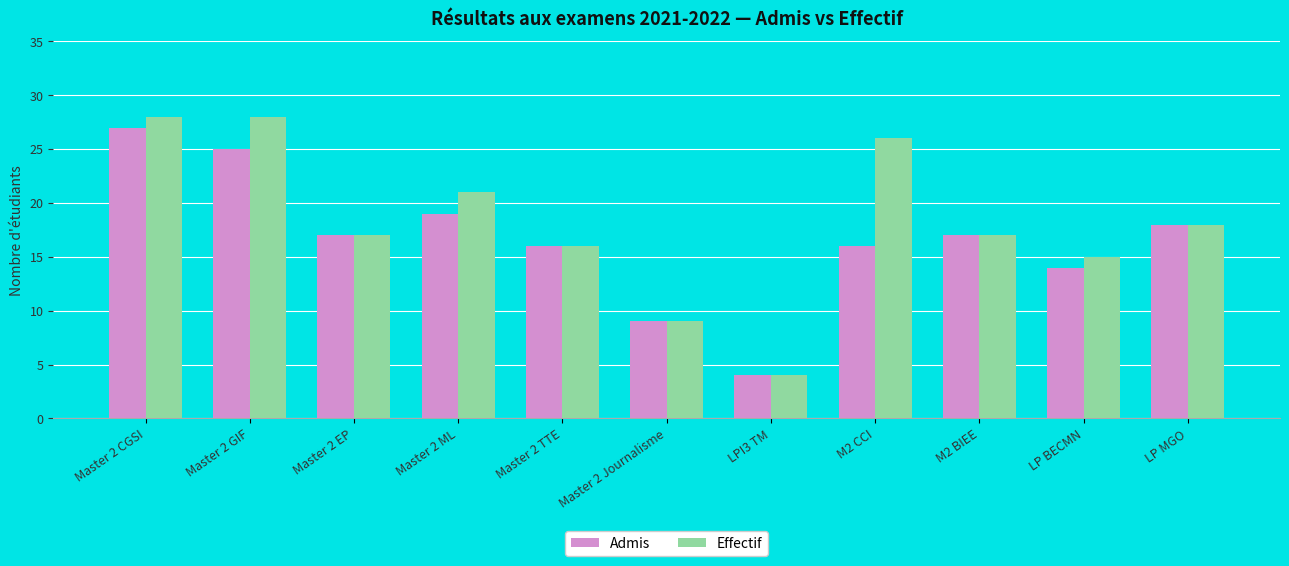

Are the bars horizontal?

No